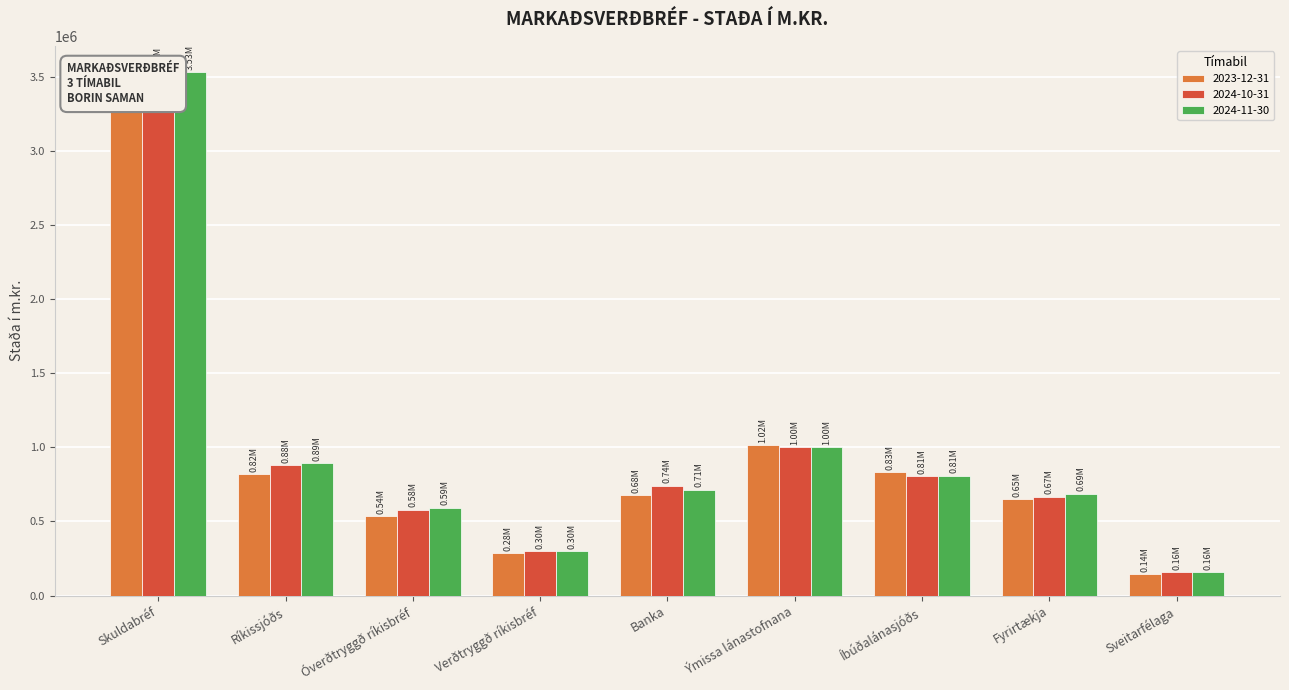

Is it true that 2023-12-31 equals 676650.3 at Banka?

True